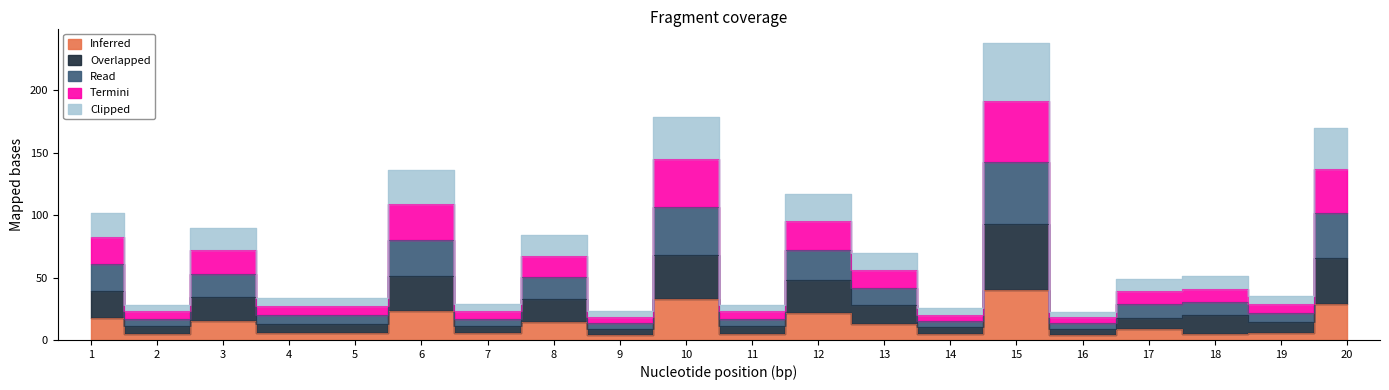

Which series has the largest total across all categories?

Read